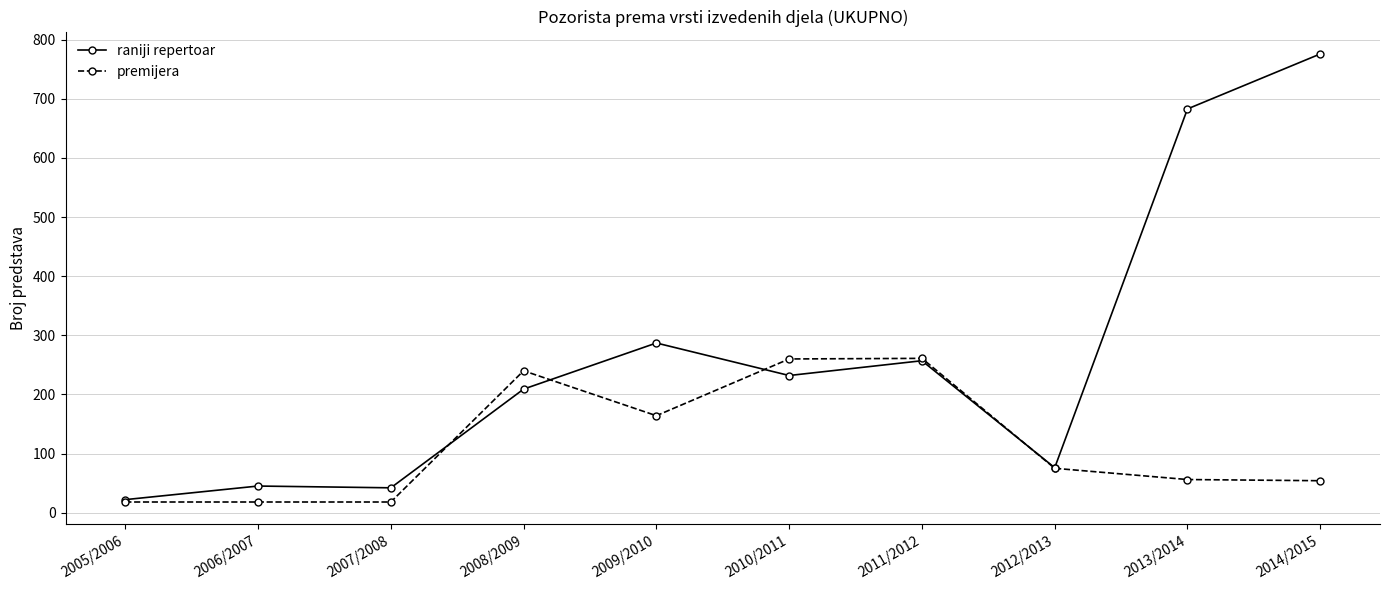

What is the value of the premijera point at the 2nd from the left?

18